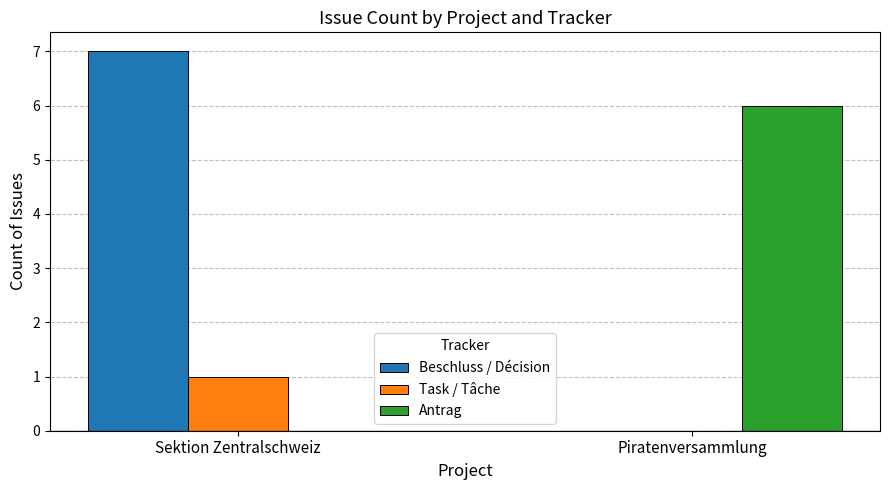

Where is Antrag nearest to the value 3?

Sektion Zentralschweiz